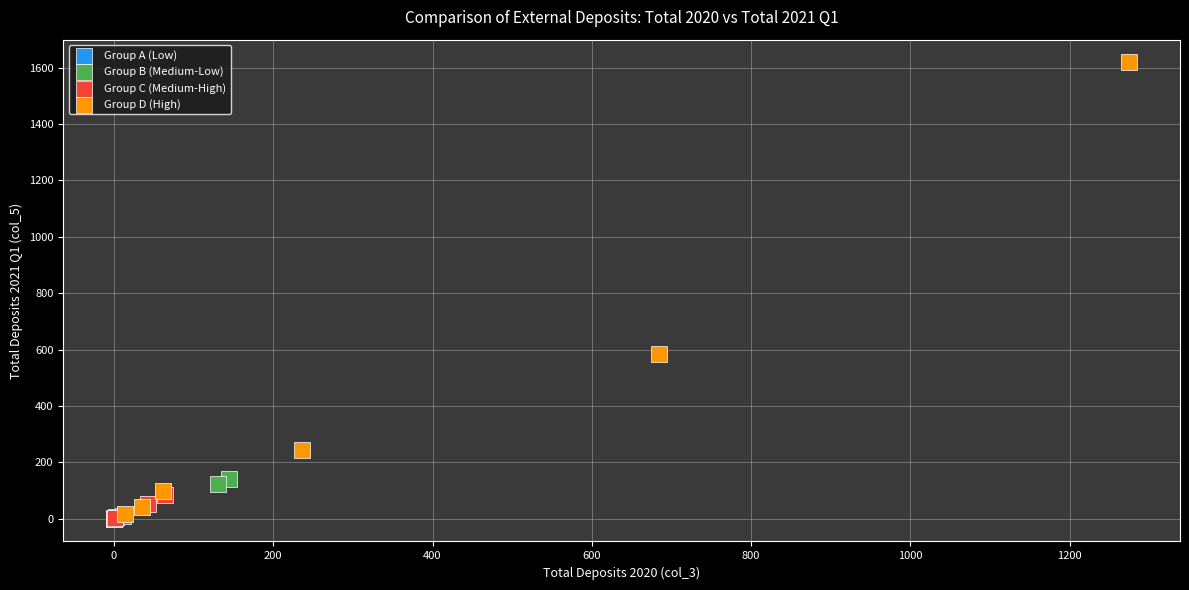

What are all the series names shown in the legend?

Group A (Low), Group B (Medium-Low), Group C (Medium-High), Group D (High)